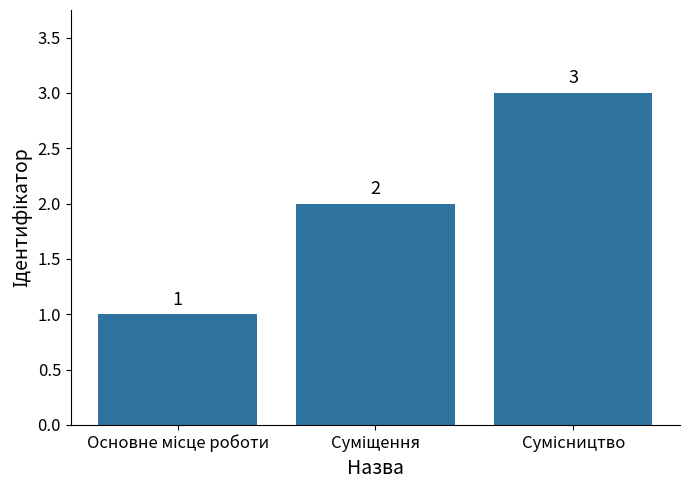

What is the value of the 3rd bar from the left?

3